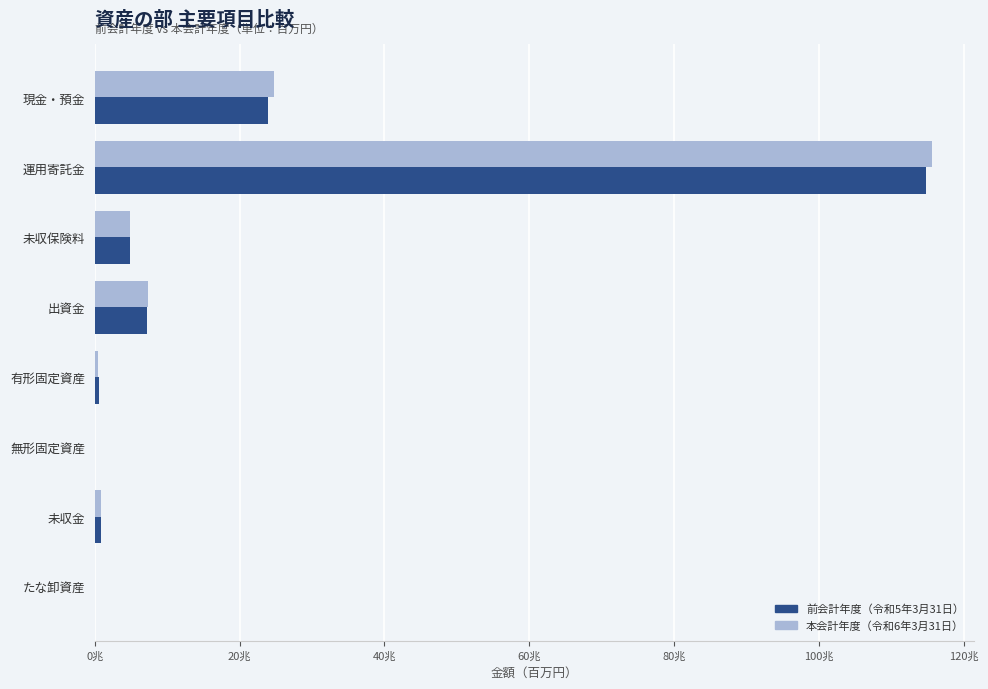

What are all the series names shown in the legend?

前会計年度（令和5年3月31日）, 本会計年度（令和6年3月31日）